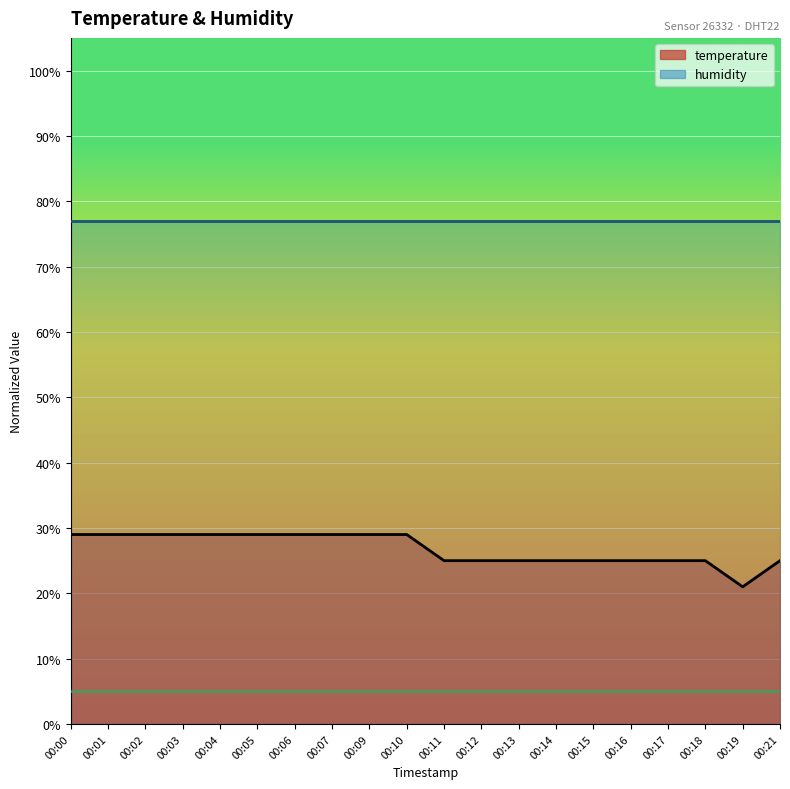

How many lines are shown in the chart?

2